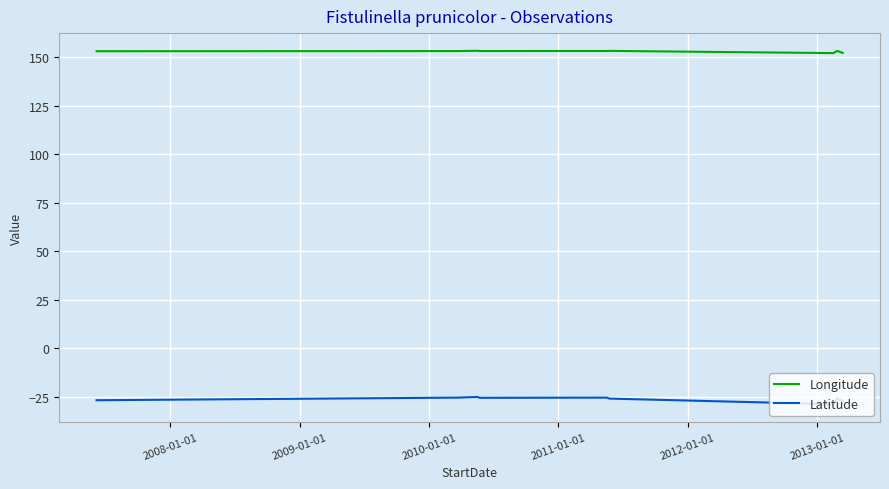

List the series in order of their peak value, highest first.

Longitude, Latitude